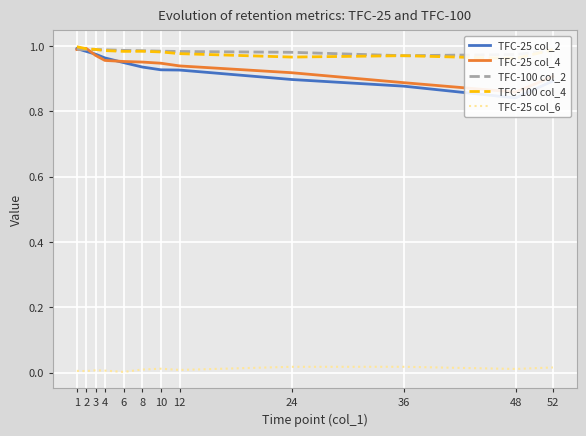

True or false: TFC-25 col_4 has more than 2 interior local peaks.

False